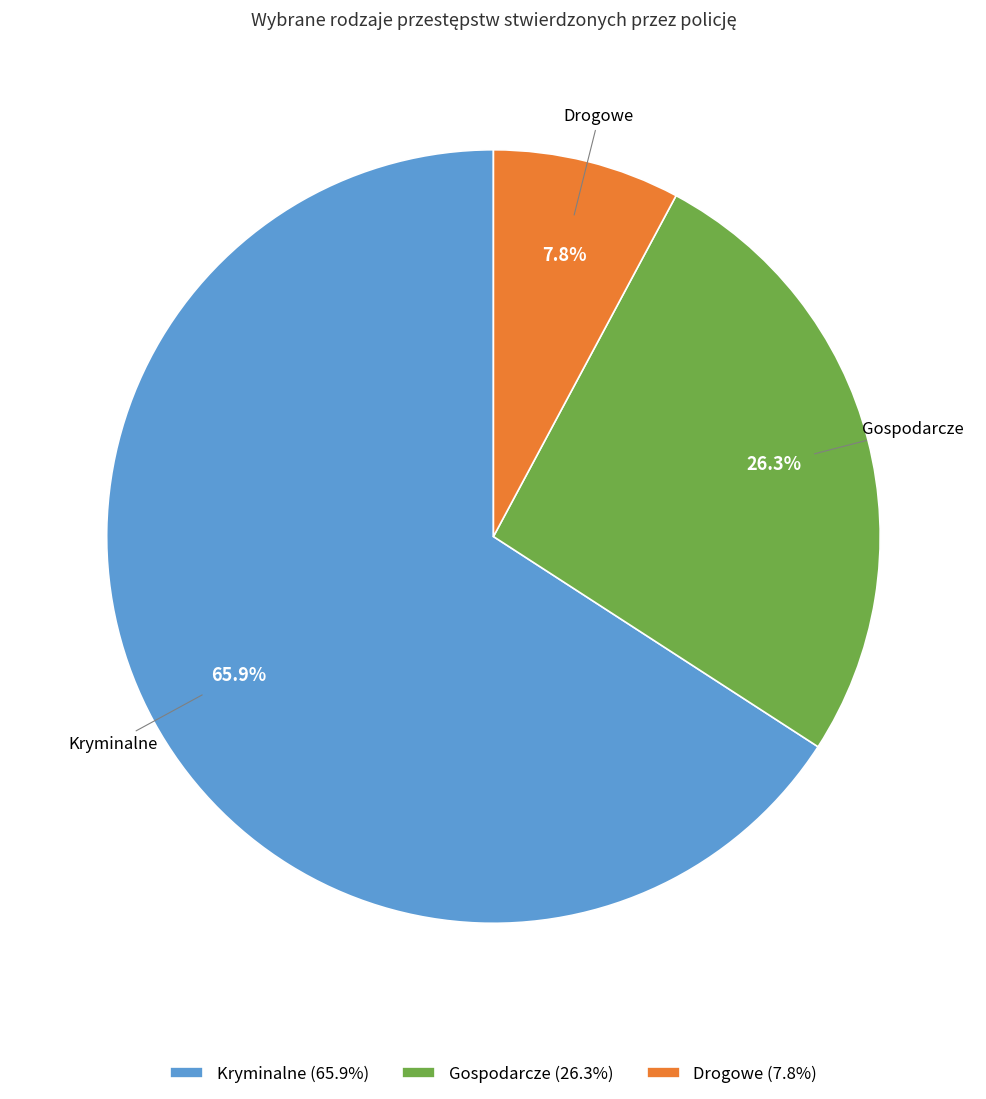

Is there any slice that represents more than half of the pie?

Yes